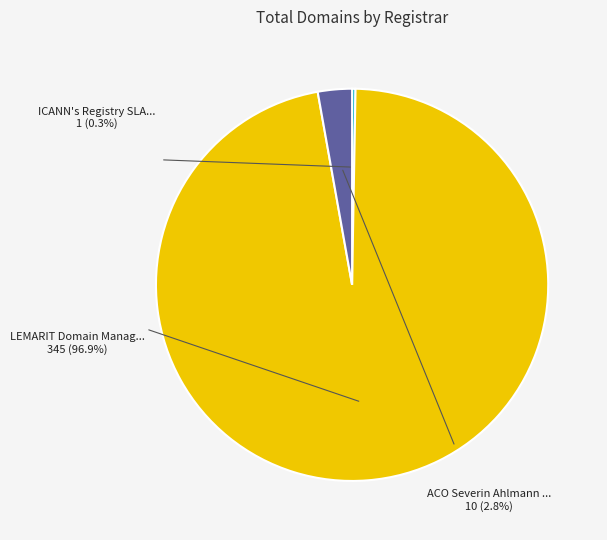

The LEMARIT Domain Management GmbH slice represents 97% of the pie. True or false?

True